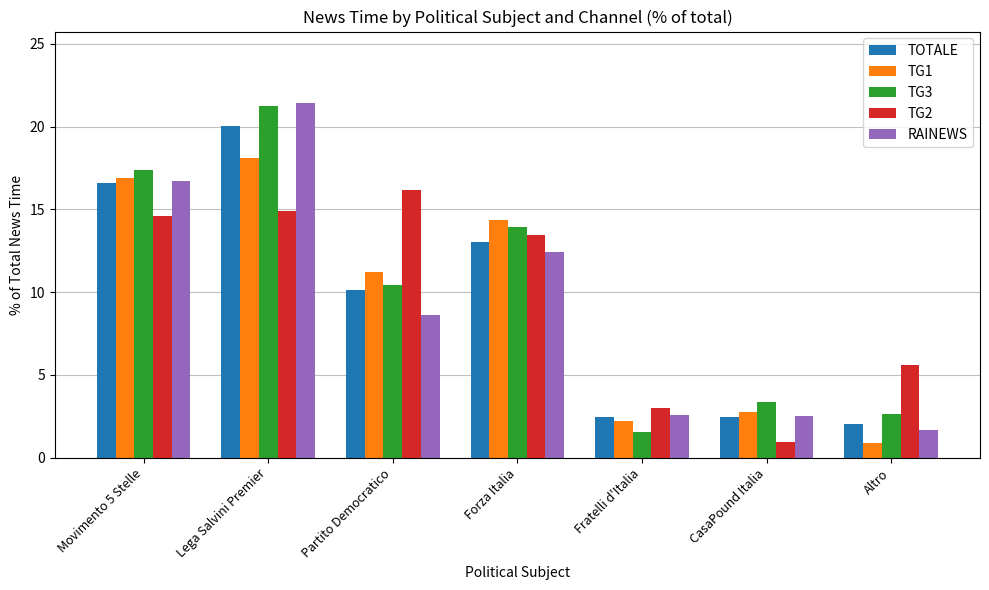

Which category has the lowest value in the TG2 series?

CasaPound Italia